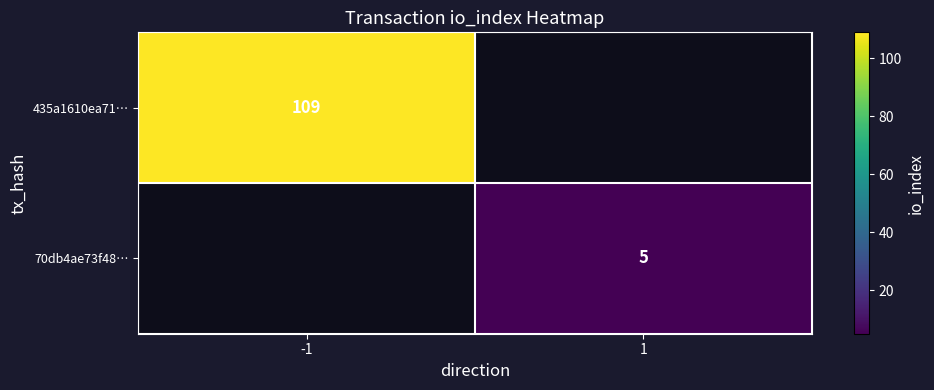

True or false: 70db4ae73f48… has a value of 8 at 1.

False